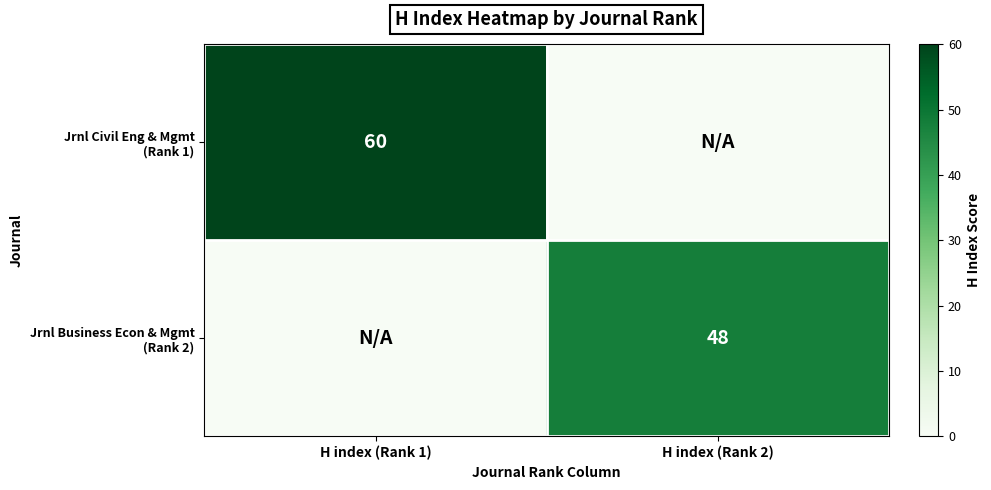

What is the sum of all Jrnl Business Econ & Mgmt (Rank 2) values?

48